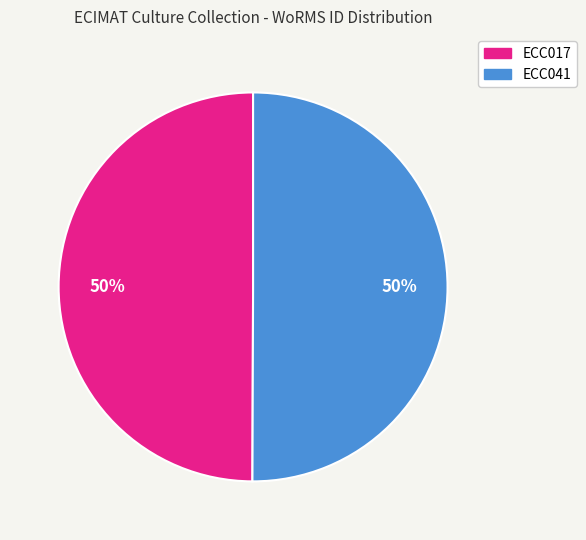

Approximately how many times larger is the value at ECC017 compared to ECC041?

1.0